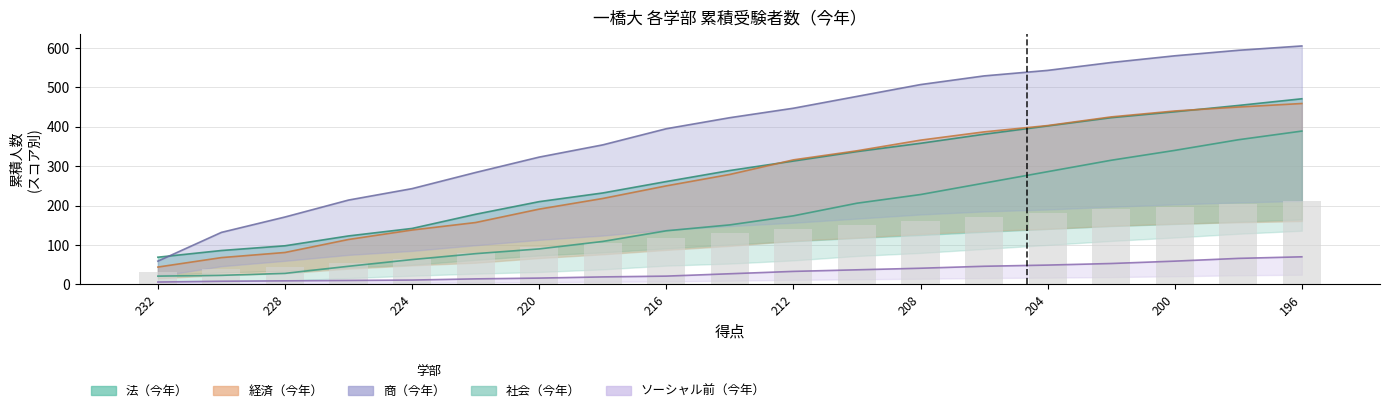

List the series in order of their peak value, highest first.

商(今年), 法(今年), 経済(今年), 社会(今年), ソーシャル前(今年)